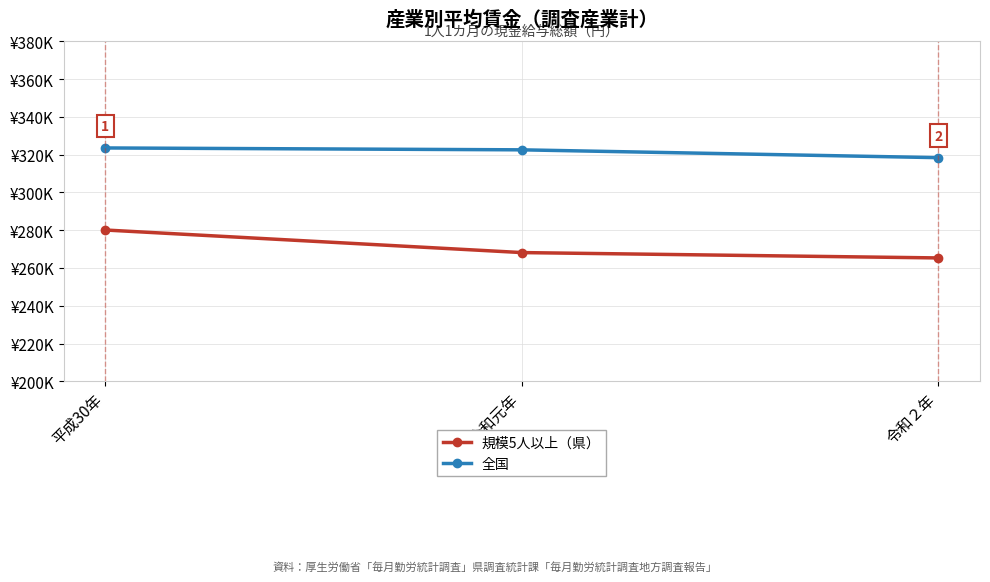

List the series in order of their peak value, lowest first.

規模5人以上（県）, 全国